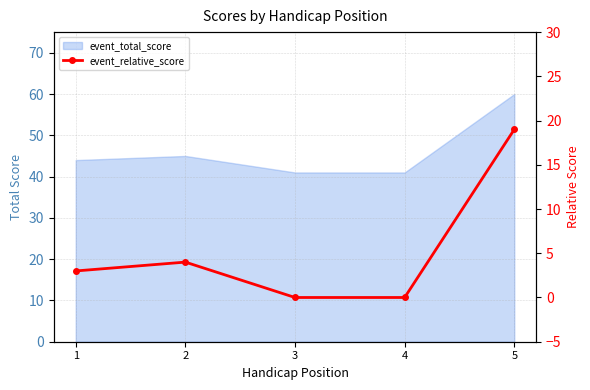

What is the change in value from 4 to 5?

+19